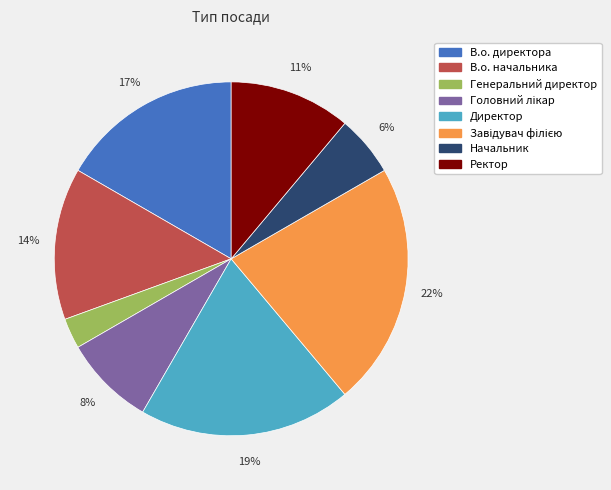

Which category has the smallest portion of the pie?

Генеральний директор